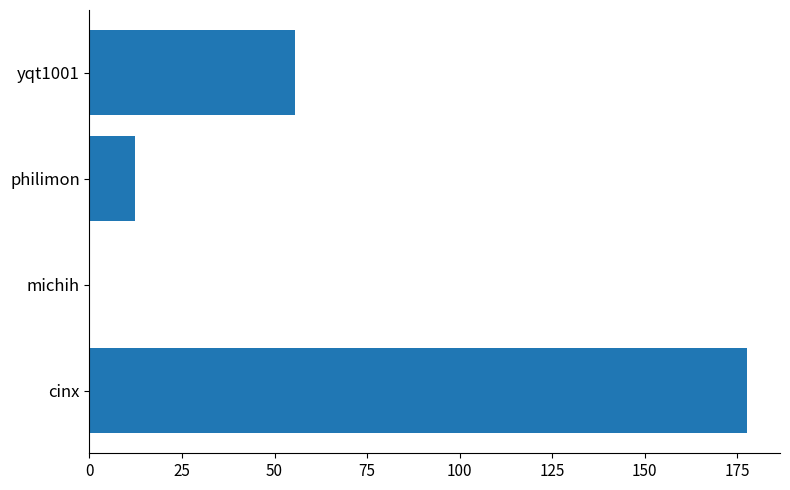

What is the approximate value at yqt1001?

55.6